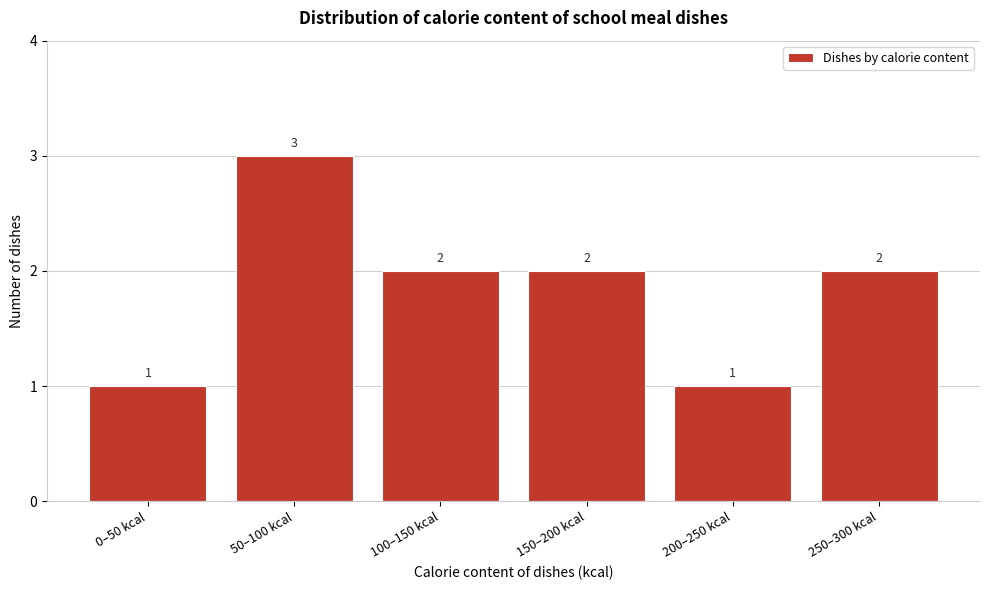

Reading right to left, what are all the values shown in this chart?

2	1	2	2	3	1